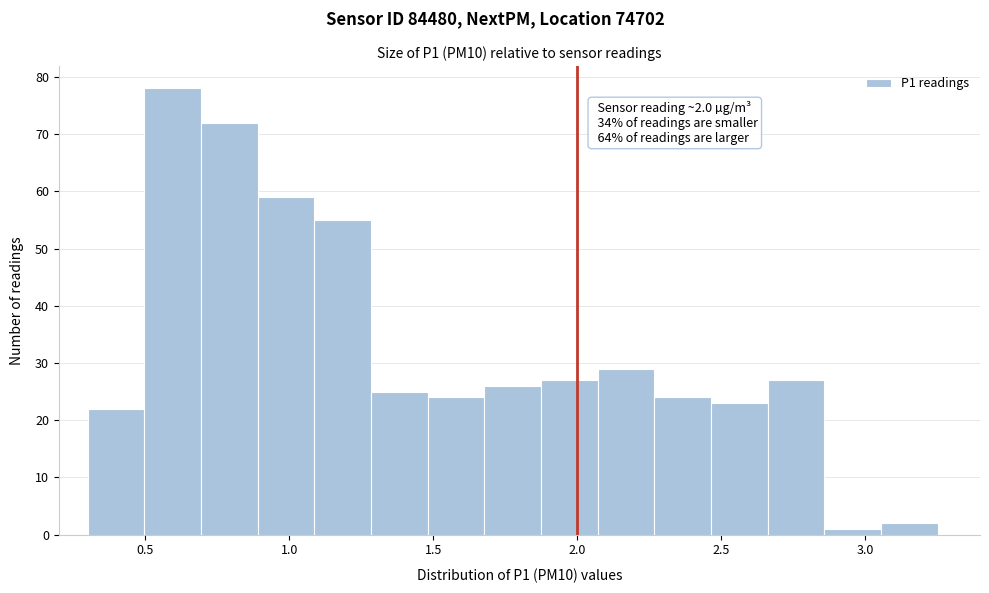

Around what value on the x-axis is the tallest bar? Give the approximate position of its centre, as read against the axis.

0.60